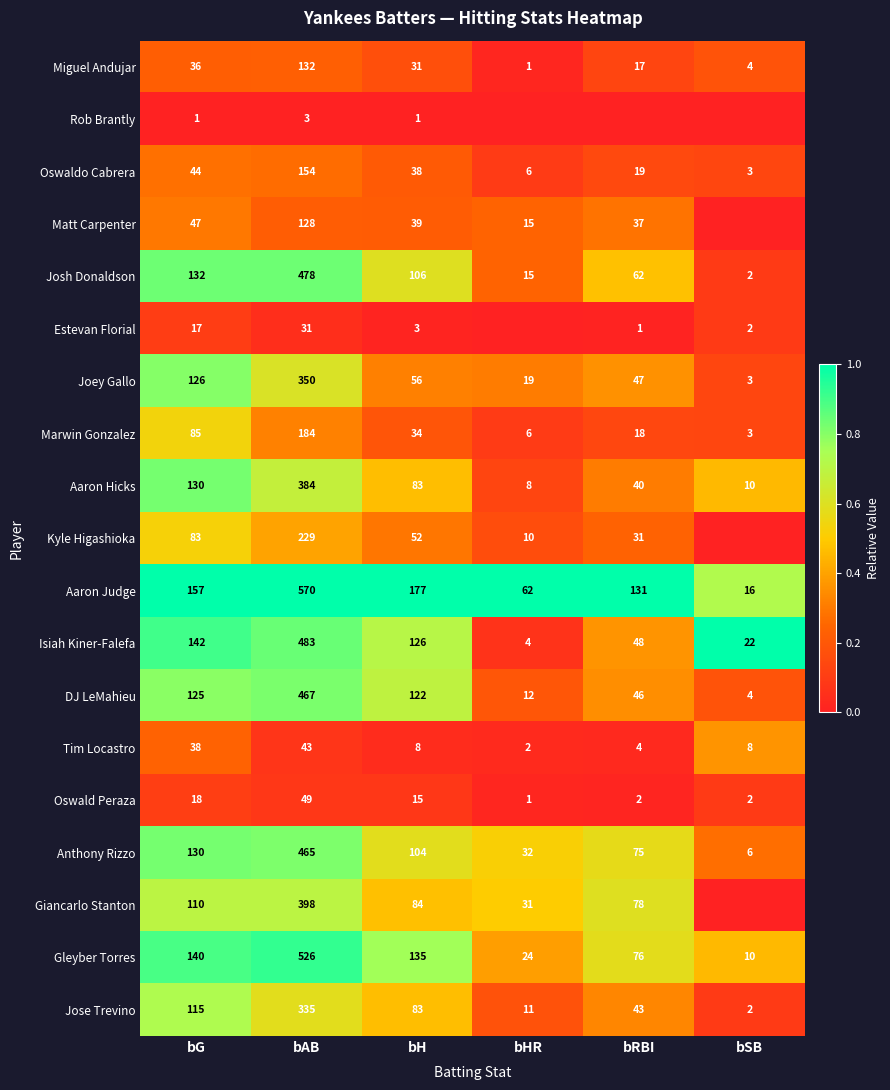

What is the approximate value of Jose Trevino at bRBI, to the nearest 10?

40